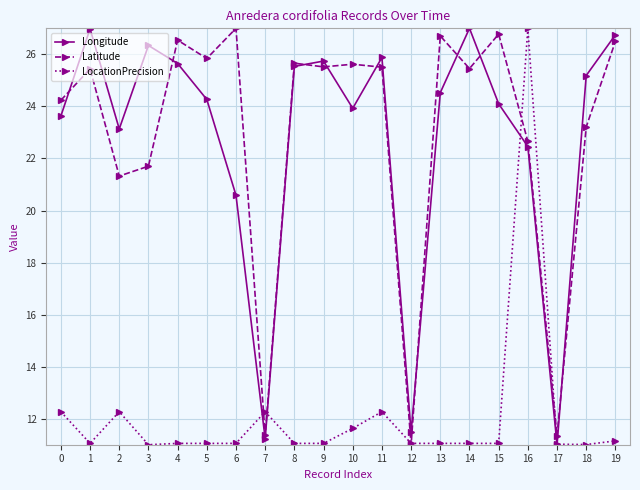

At which category does LocationPrecision reach its first local peak?

2